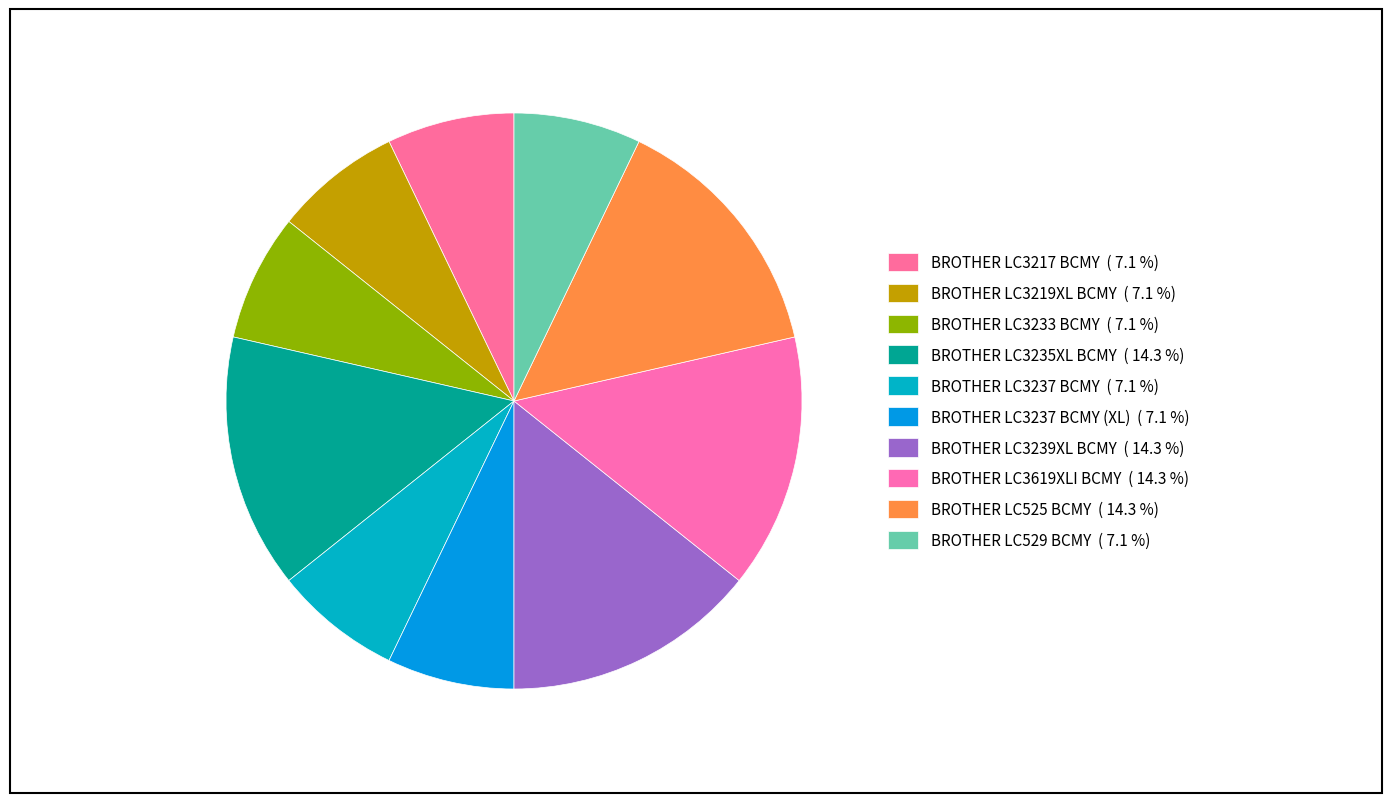

To the nearest percent, what is the average slice percentage?

10%